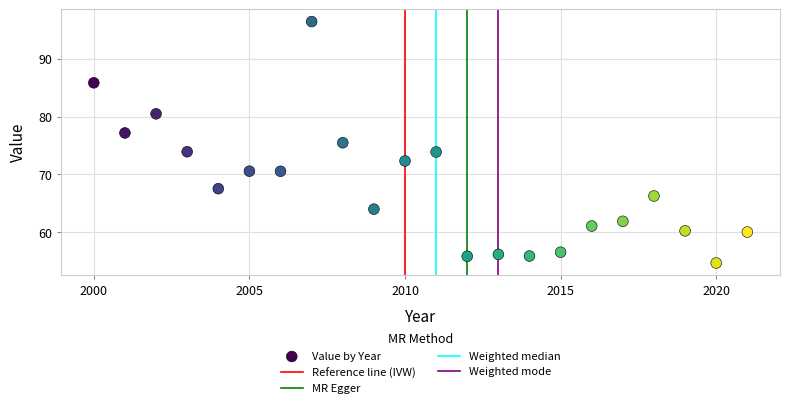

What Y value in the scatter plot is closest to 75?

75.5